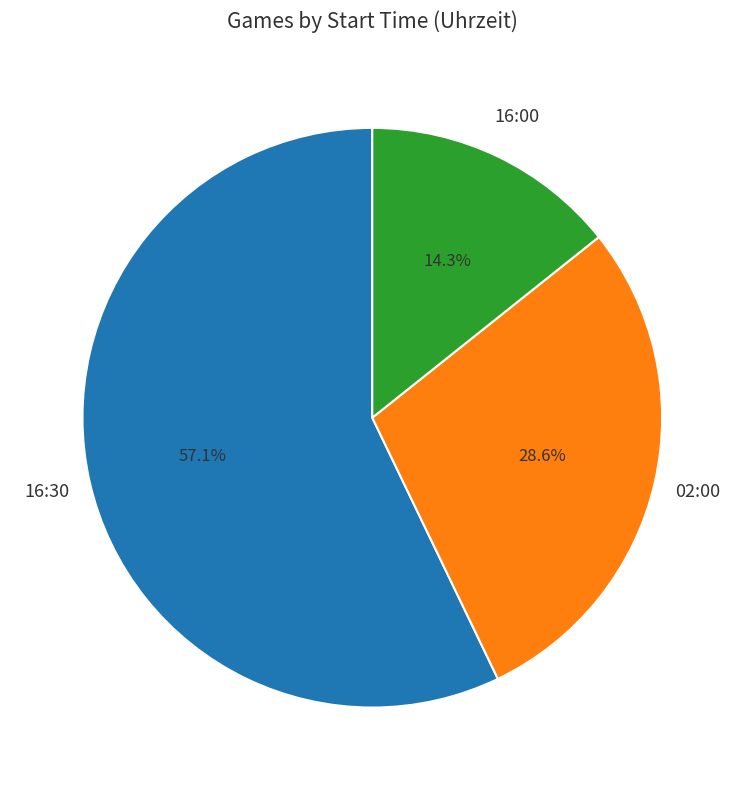

What is the smallest slice in the pie chart?

16:00